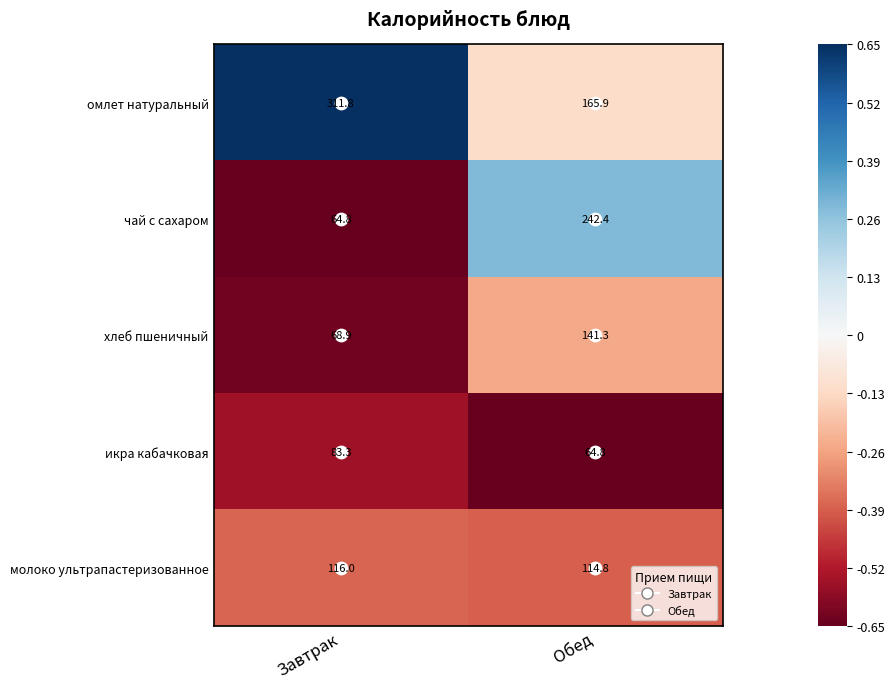

What is the sum of all молоко ультрапастеризованное values?

230.8